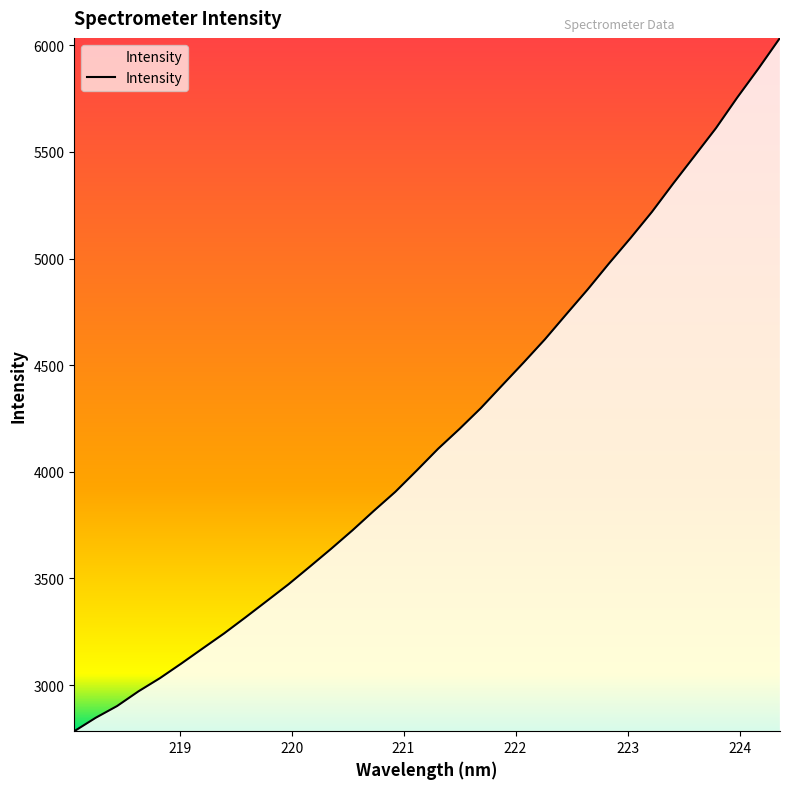

What is the difference between the maximum and minimum values?

3251.0